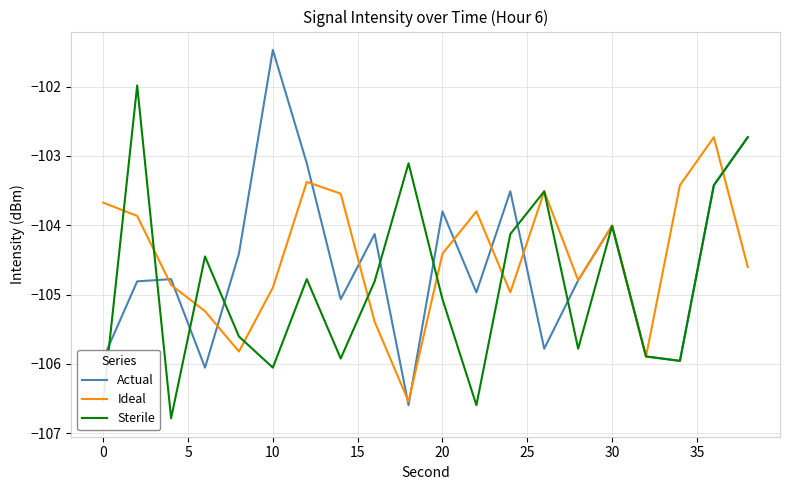

Rank the series by their maximum value, from lowest to highest.

Ideal, Sterile, Actual